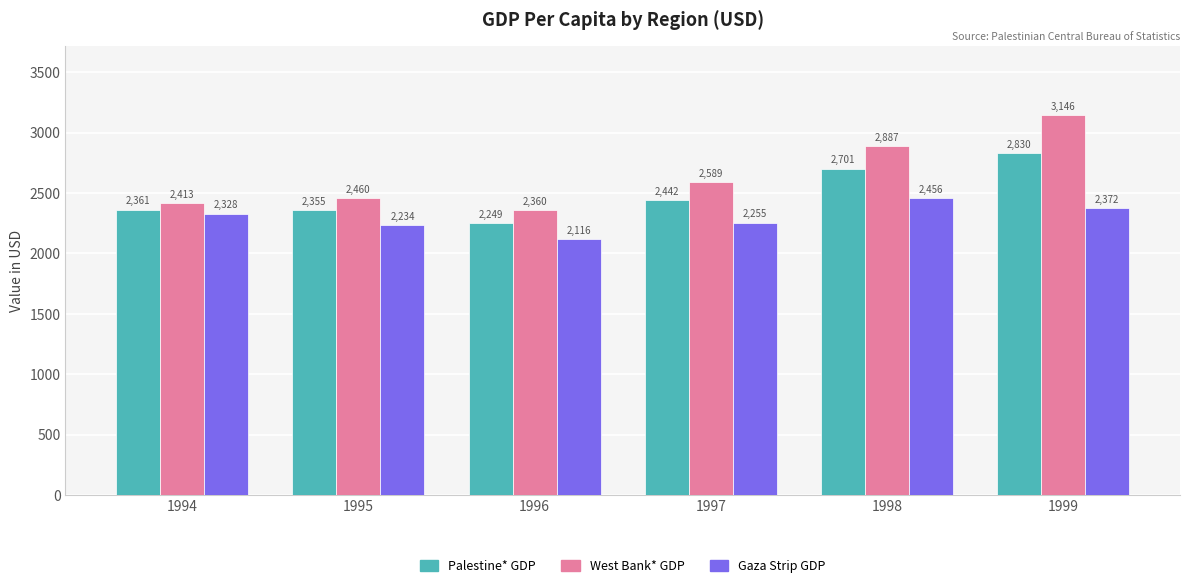

What value does the West Bank* GDP series have at 1998?

2887.1